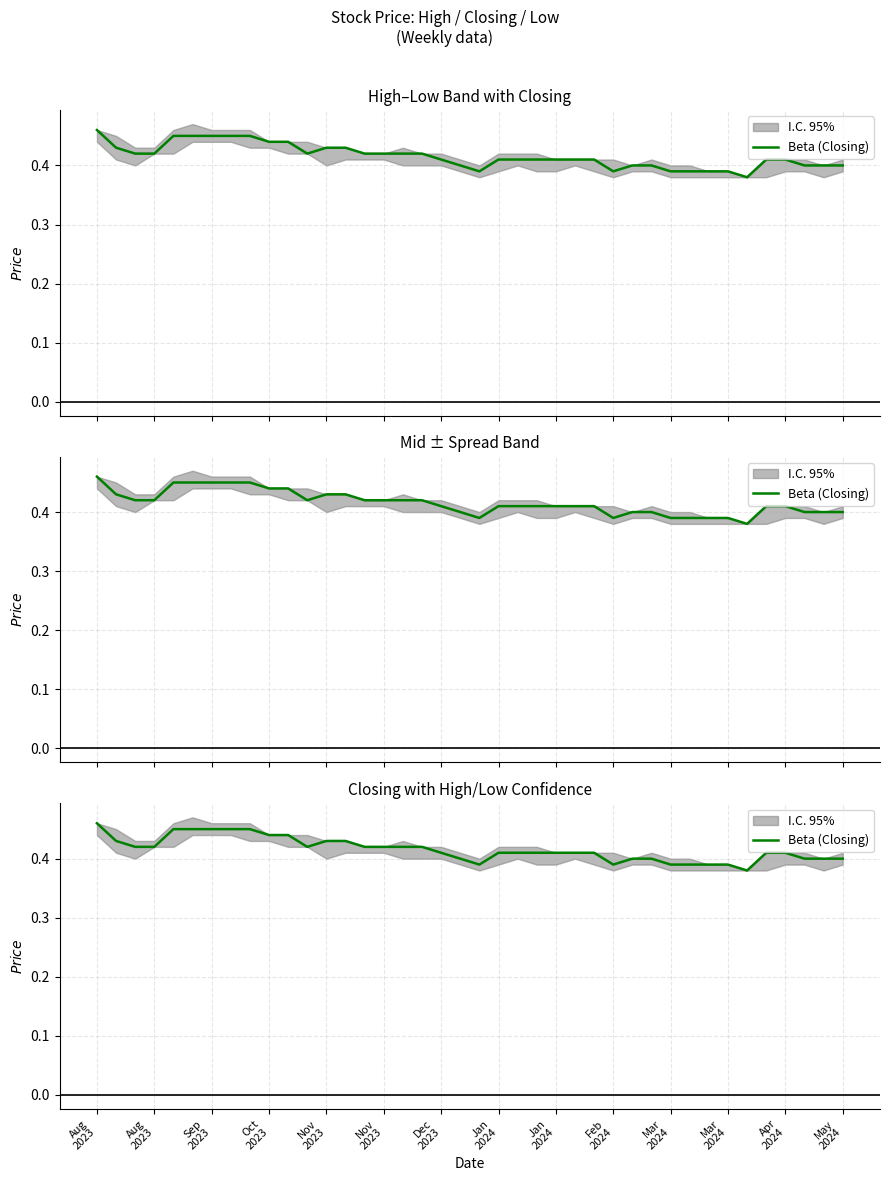

How many values are between 0 and 1?

40